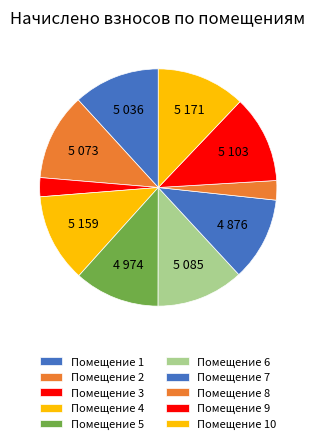

Count the number of slices in the pie.

10